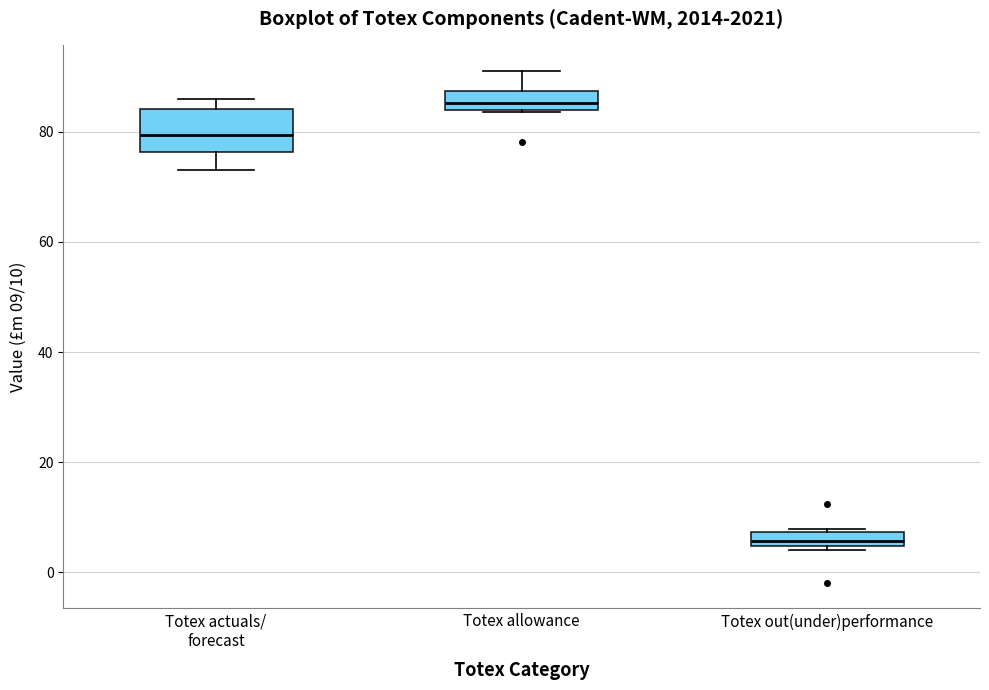

Comparing the boxes themselves (not the whiskers), which one is the tallest?

Totex actuals/ forecast